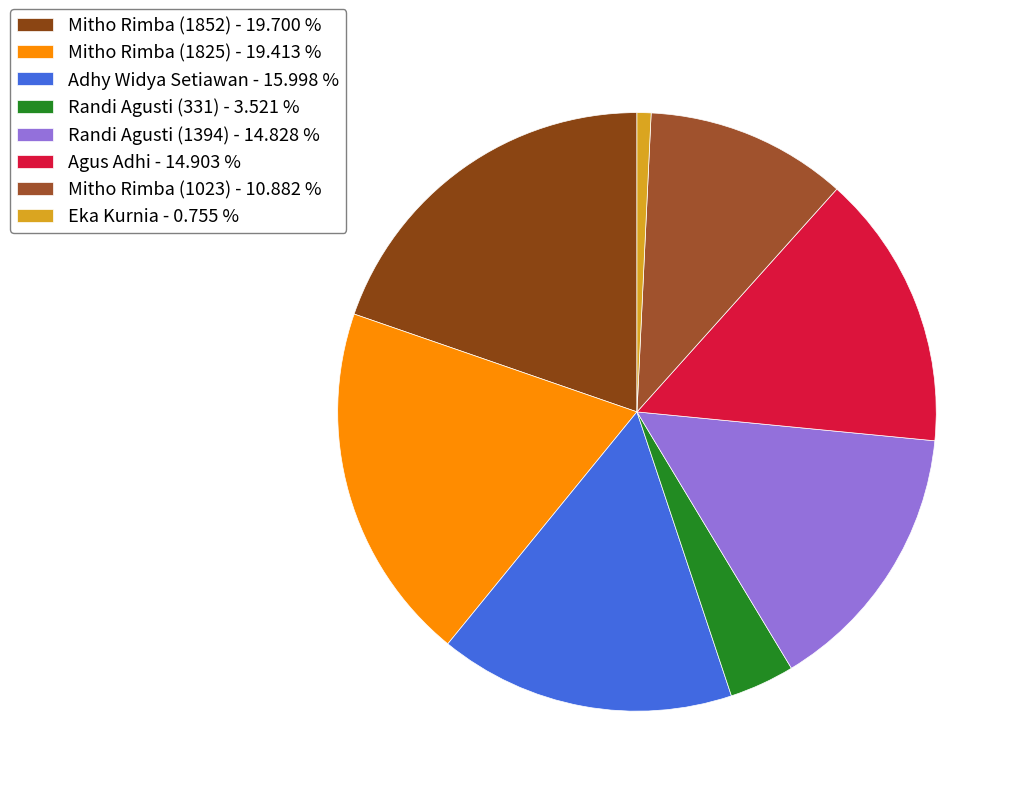

Which slice is the largest?

Mitho Rimba (1852)